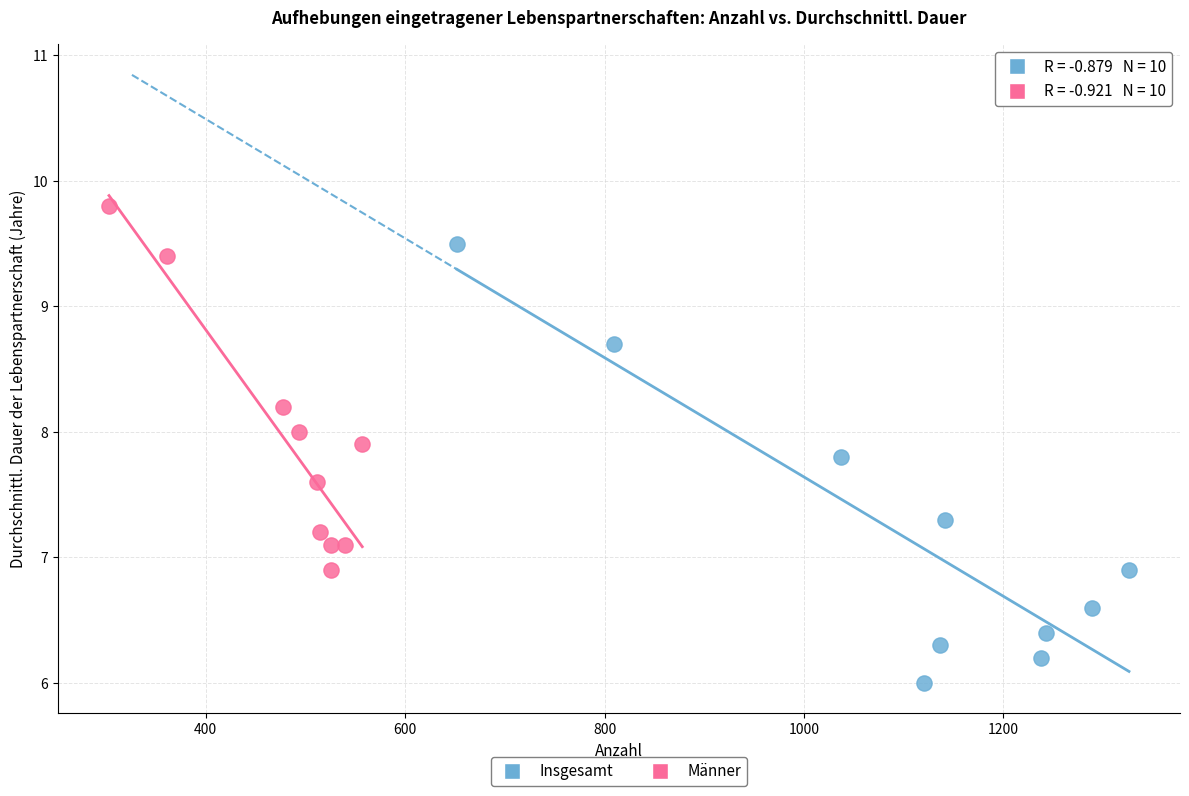

Which series contains the lowest Y value?

Insgesamt